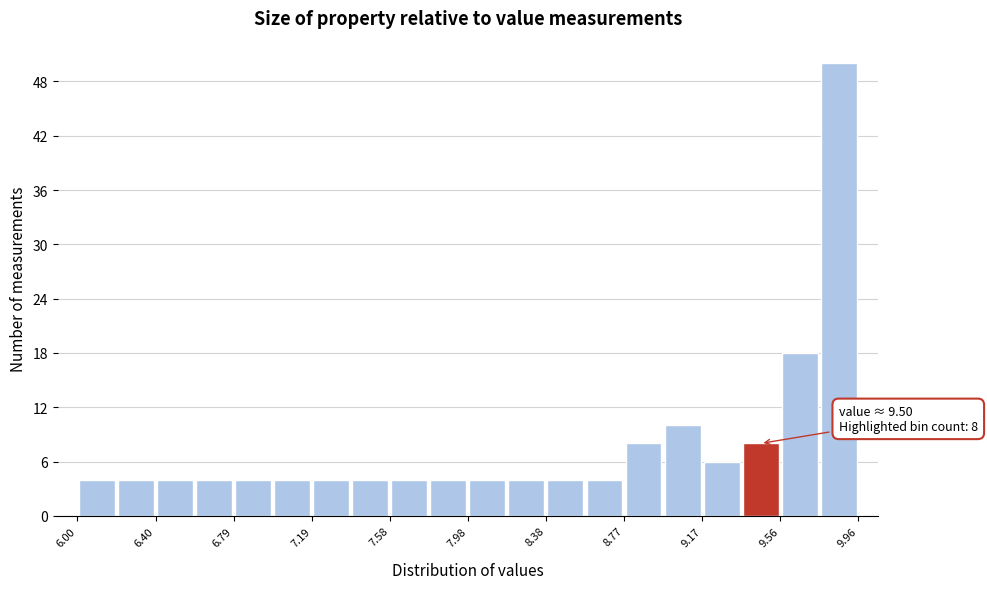

Around what value on the x-axis is the tallest bar? Give the approximate position of its centre, as read against the axis.

9.85